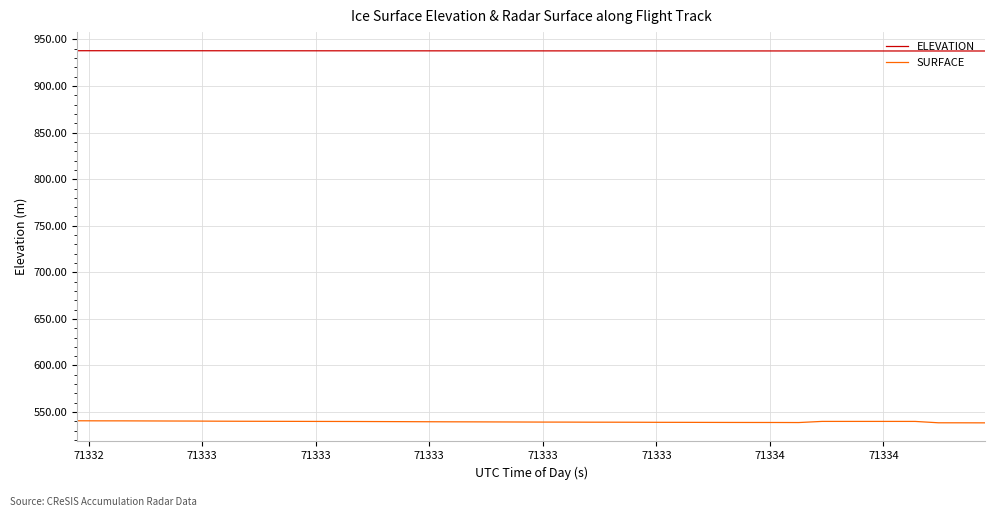

Which series has the widest spread of values?

SURFACE